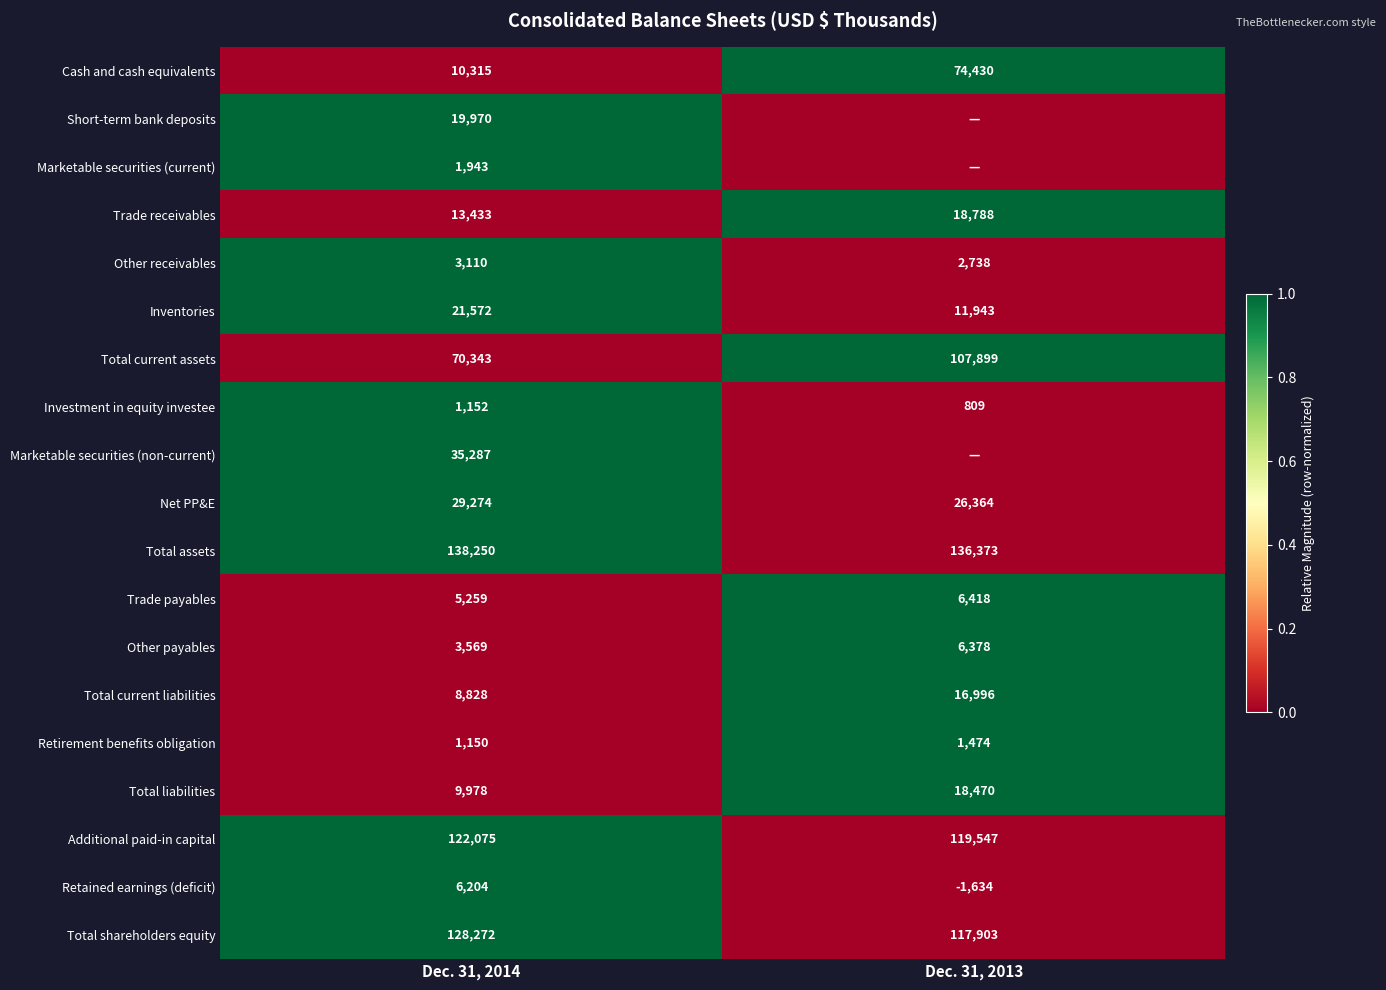

Rank the series at Dec. 31, 2014 from lowest to highest value.

Retirement benefits obligation, Investment in equity investee, Marketable securities (current), Other receivables, Other payables, Trade payables, Retained earnings (deficit), Total current liabilities, Total liabilities, Cash and cash equivalents, Trade receivables, Short-term bank deposits, Inventories, Net PP&E, Marketable securities (non-current), Total current assets, Additional paid-in capital, Total shareholders equity, Total assets